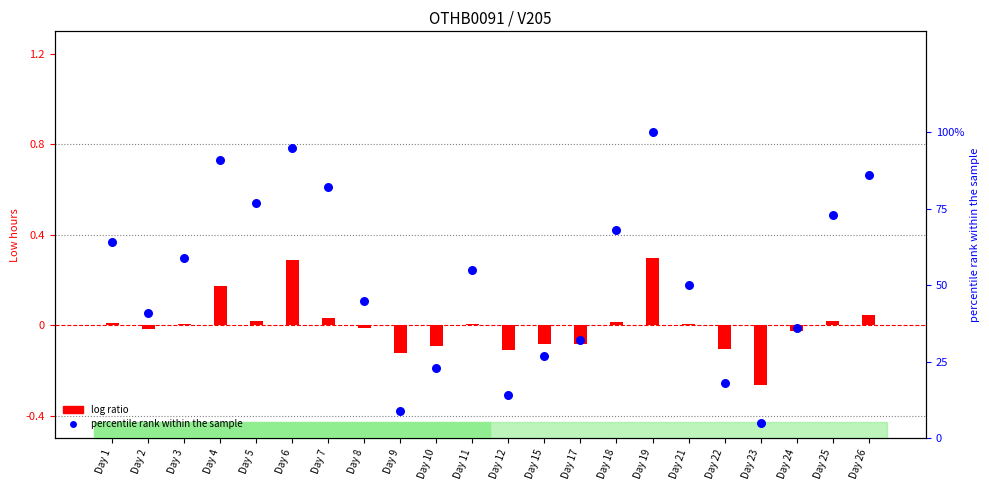

What is the total value across all series at Day 15?

0.2